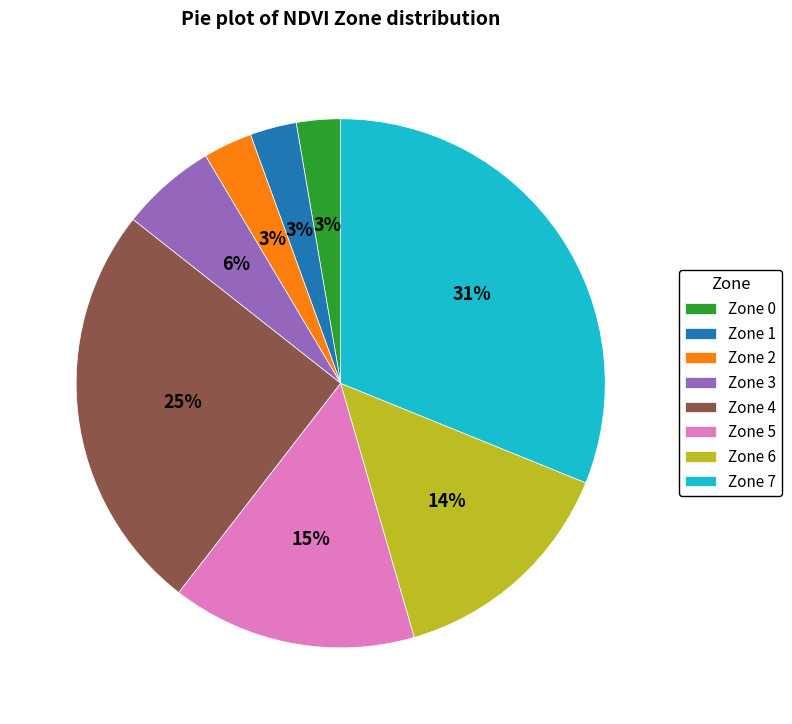

Is there a majority slice in this chart?

No